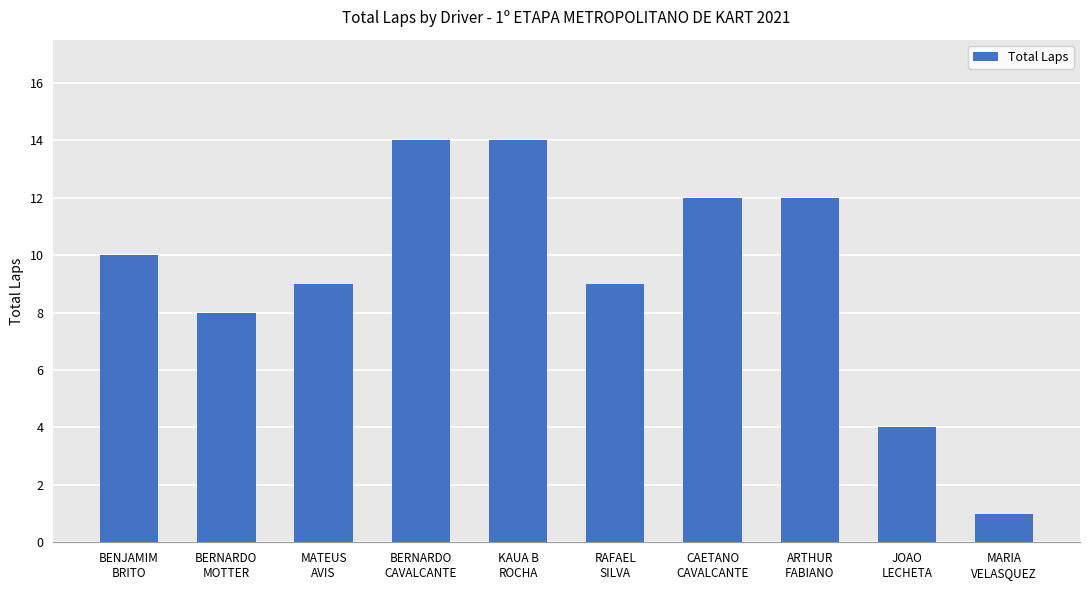

Which label corresponds to the smallest value in the chart?

MARIA
VELASQUEZ